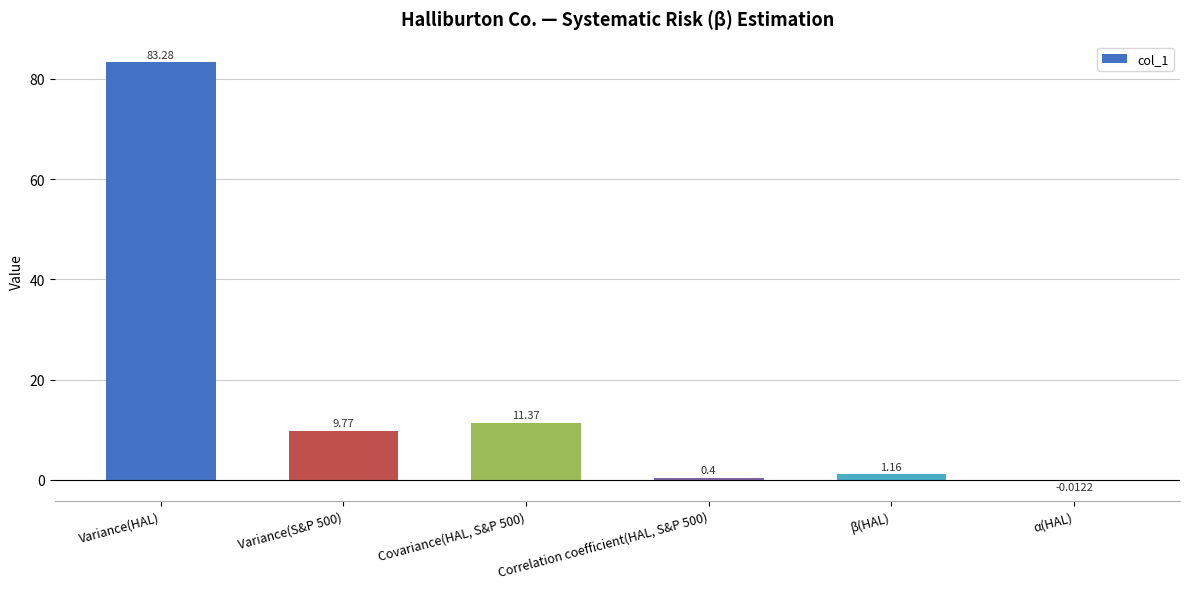

At which label does the data first exceed 9?

Variance(HAL)